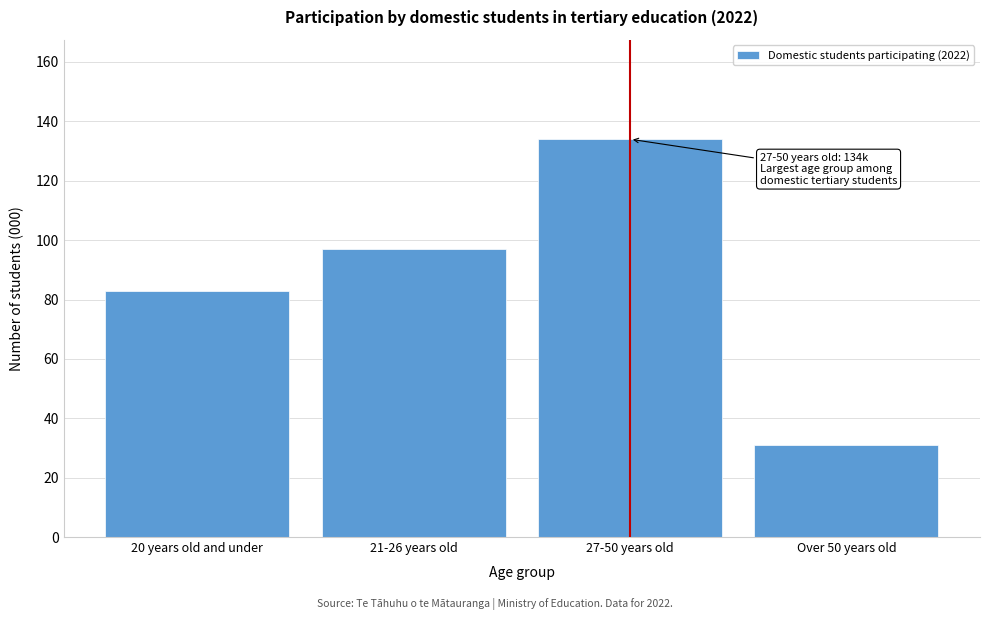

Reading left to right, transcribe all the data shown in this chart.

83	97	134	31